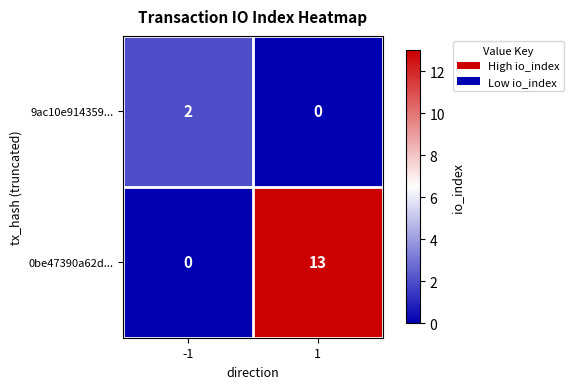

What is the difference between the highest and lowest values at -1?

2